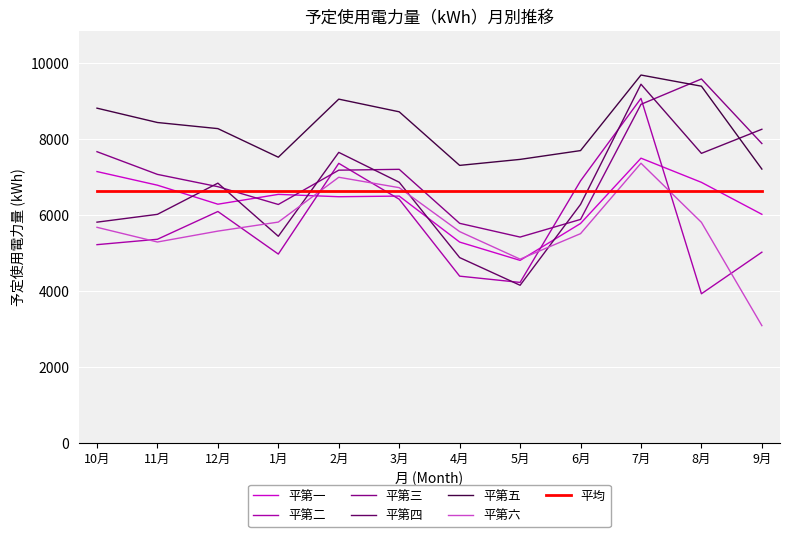

At which category does the chart reach its minimum across all series?

9月